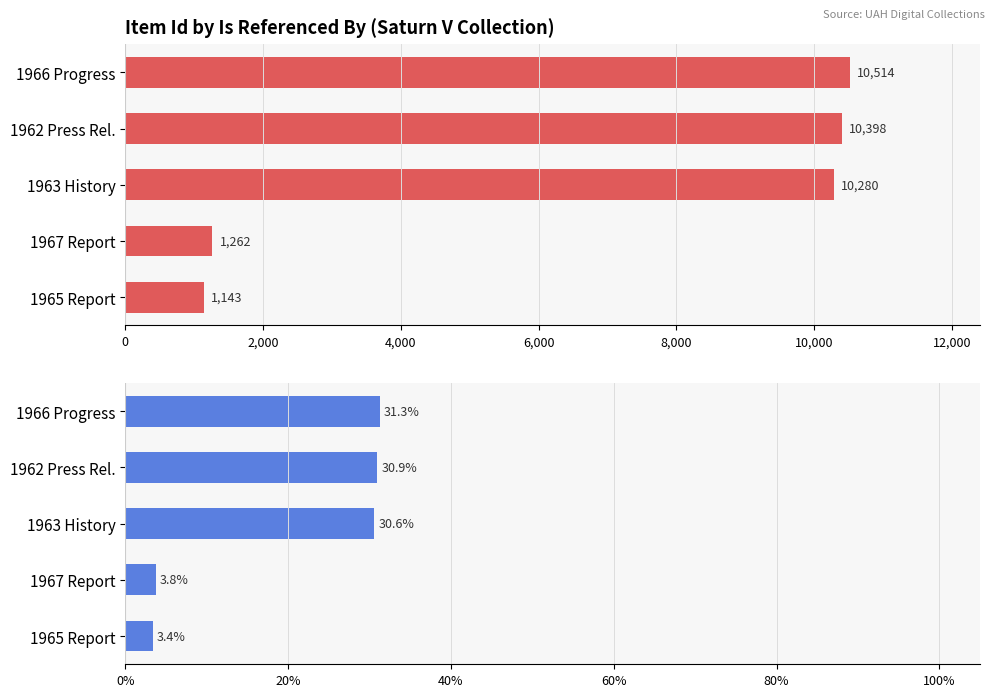

How many series are shown in this chart?

2